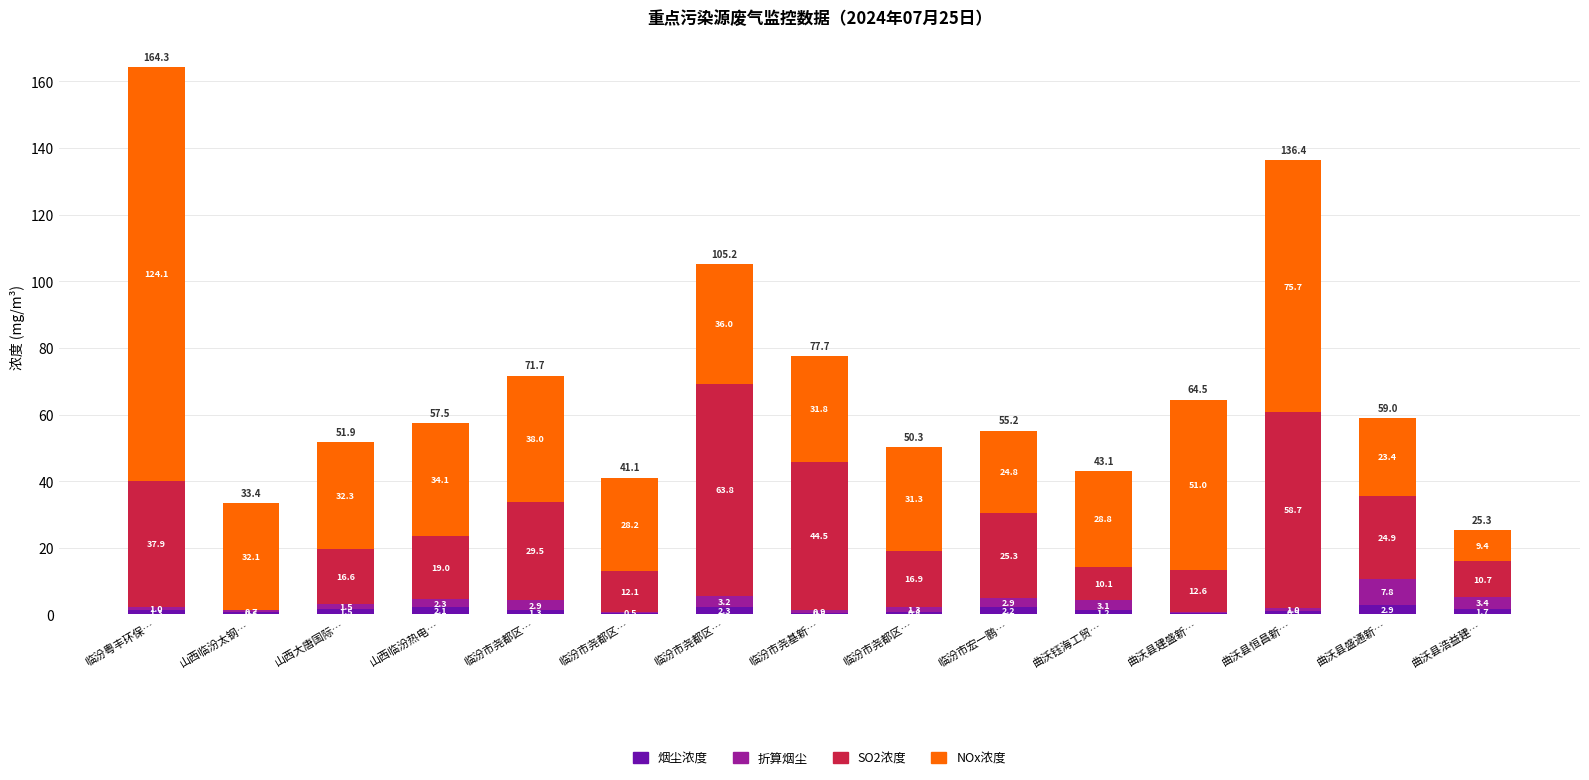

Count the number of data series in this chart.

4